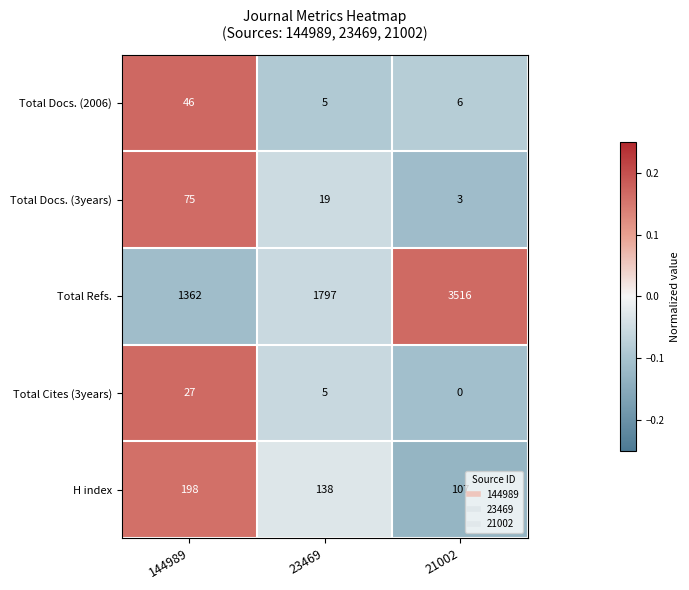

Which series has the largest range (max minus min)?

Total Refs.